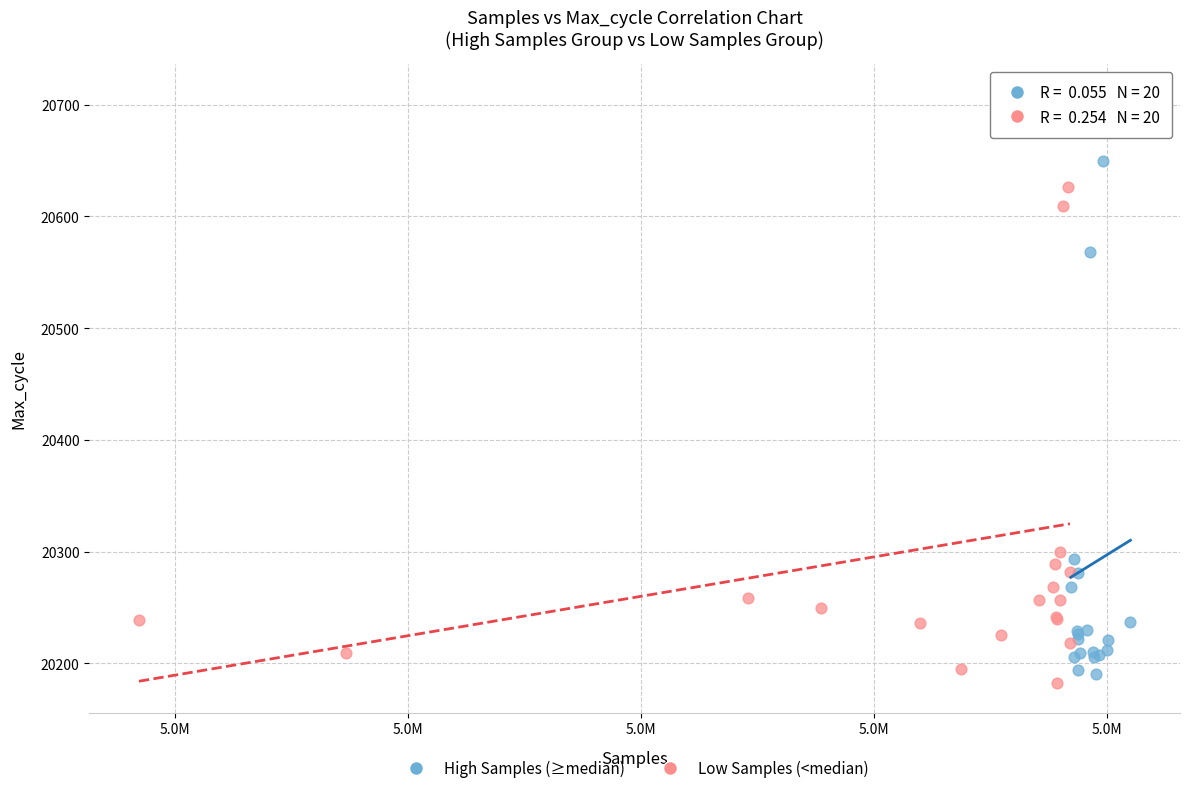

What are all the series names shown in the legend?

High Samples (≥median), Low Samples (<median)